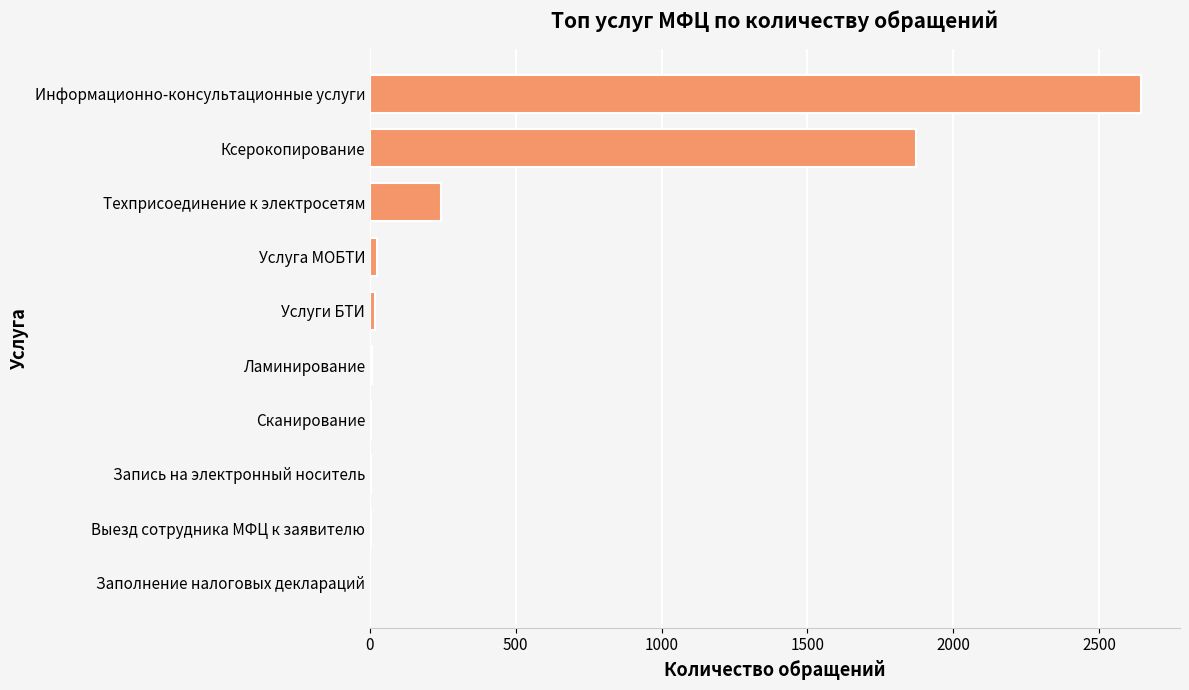

What is the greatest value displayed?

2645